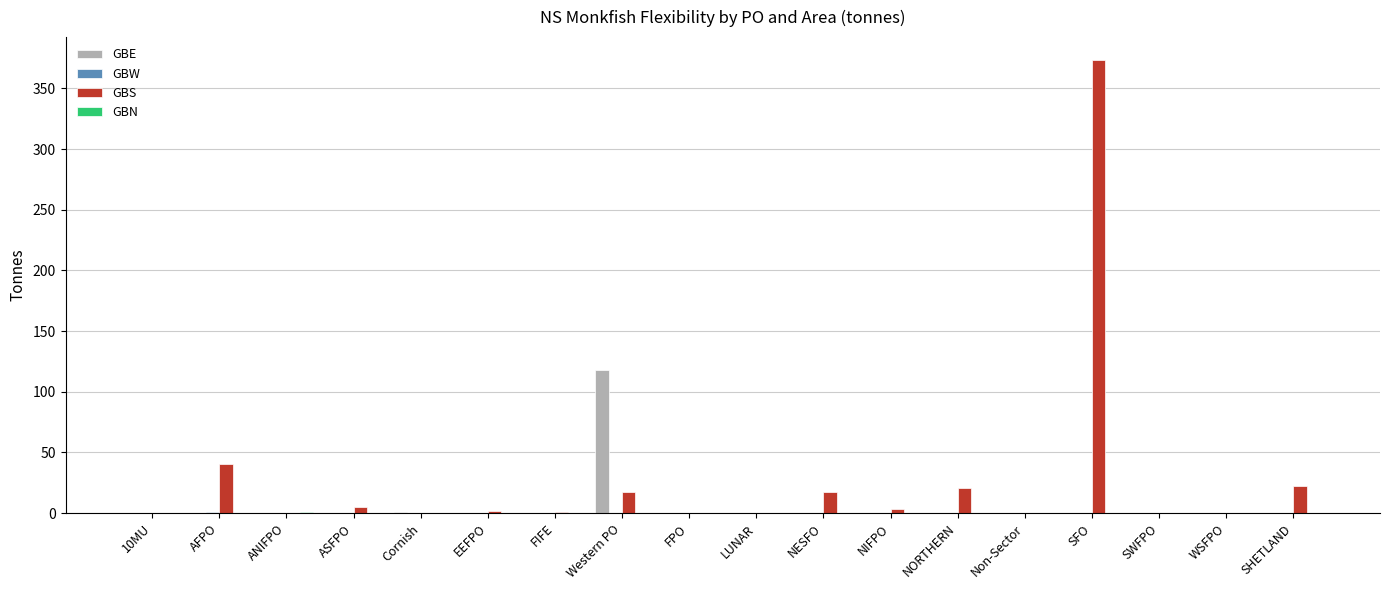

The value of GBE at LUNAR is 0.0. True or false?

True